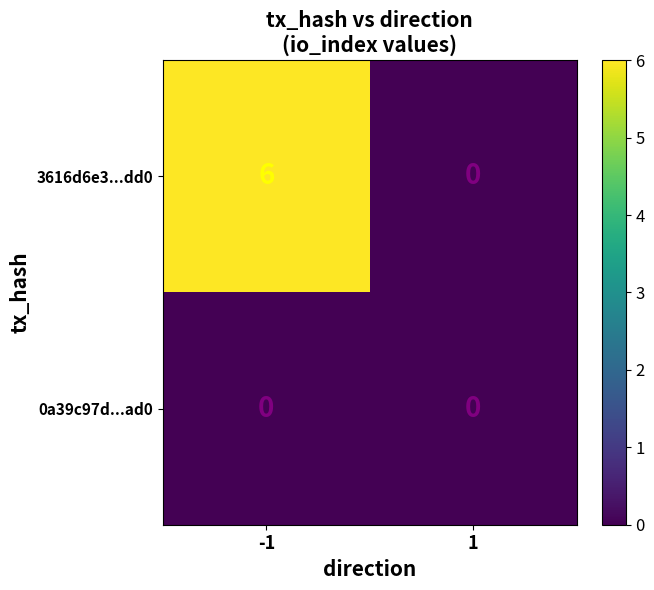

List the series in order of their peak value, highest first.

3616d6e3...dd0, 0a39c97d...ad0